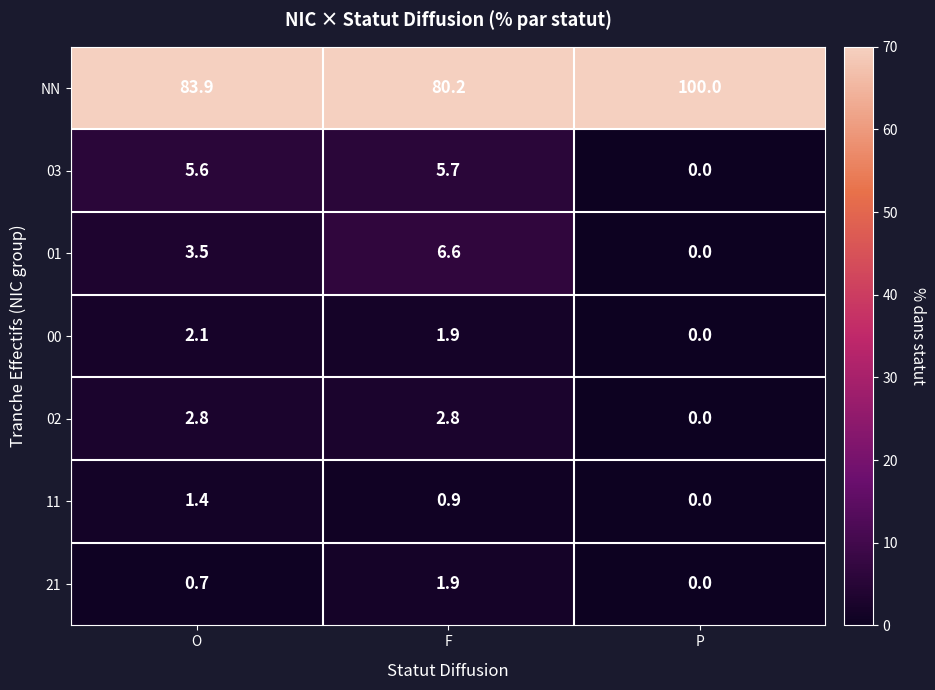

What is the difference between the 01 values at O and P?

3.5